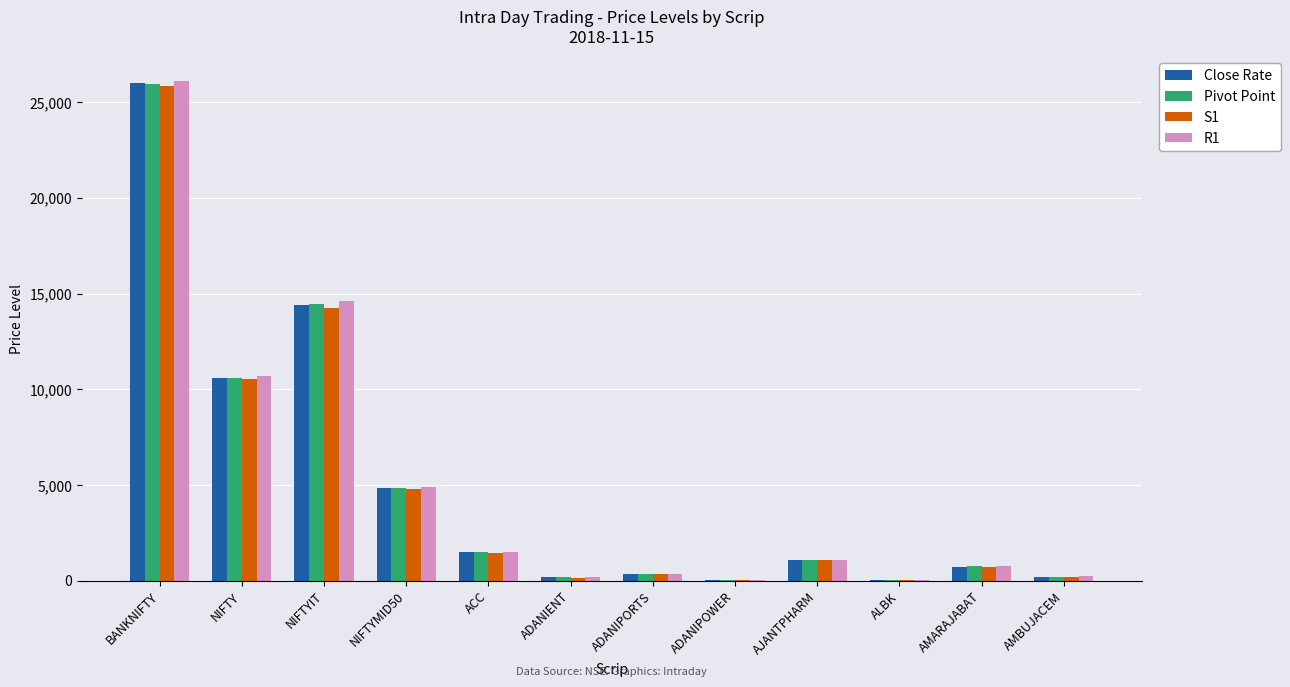

What are all the series names shown in the legend?

Close Rate, Pivot Point, S1, R1